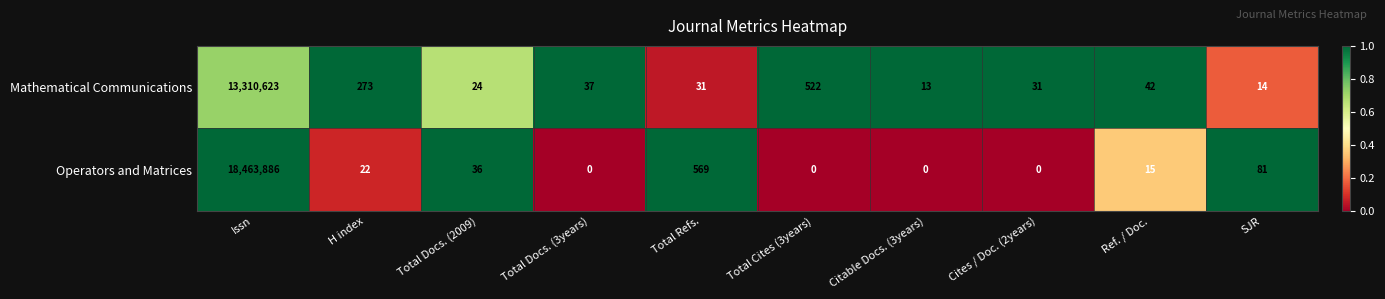

Reading right to left, what are all the values shown in this chart?

Mathematical Communications: 14	42	31	13	522	31	37	24	273	13310623
Operators and Matrices: 81	15	0	0	0	569	0	36	22	18463886